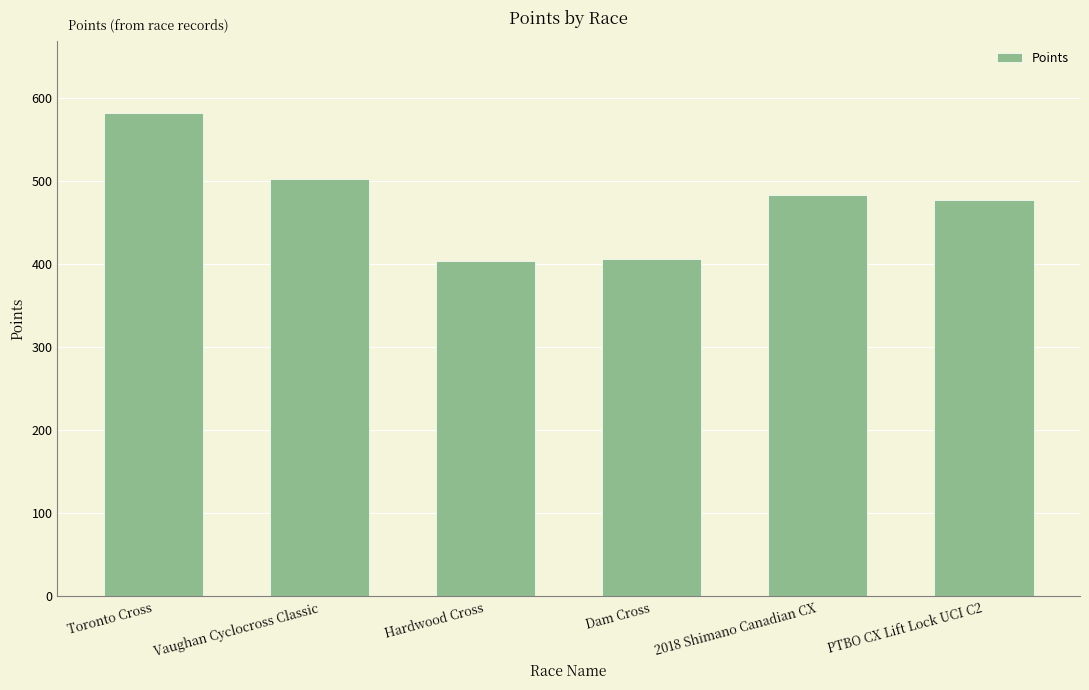

Which category has the highest value across all series?

Toronto Cross